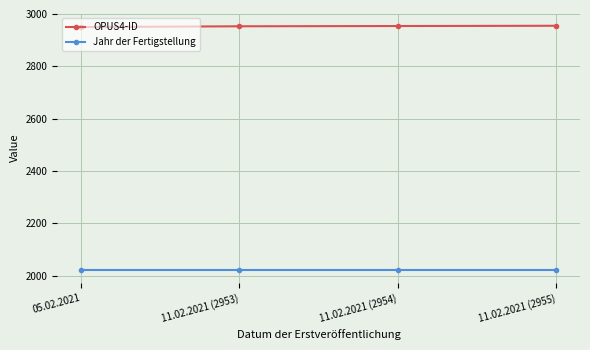

What is the greatest value displayed?

2955